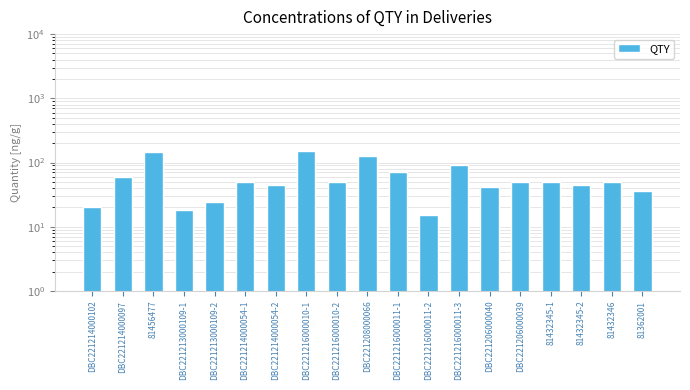

Between DBC221206000039 and DBC221216000011-3, which is larger?

DBC221216000011-3